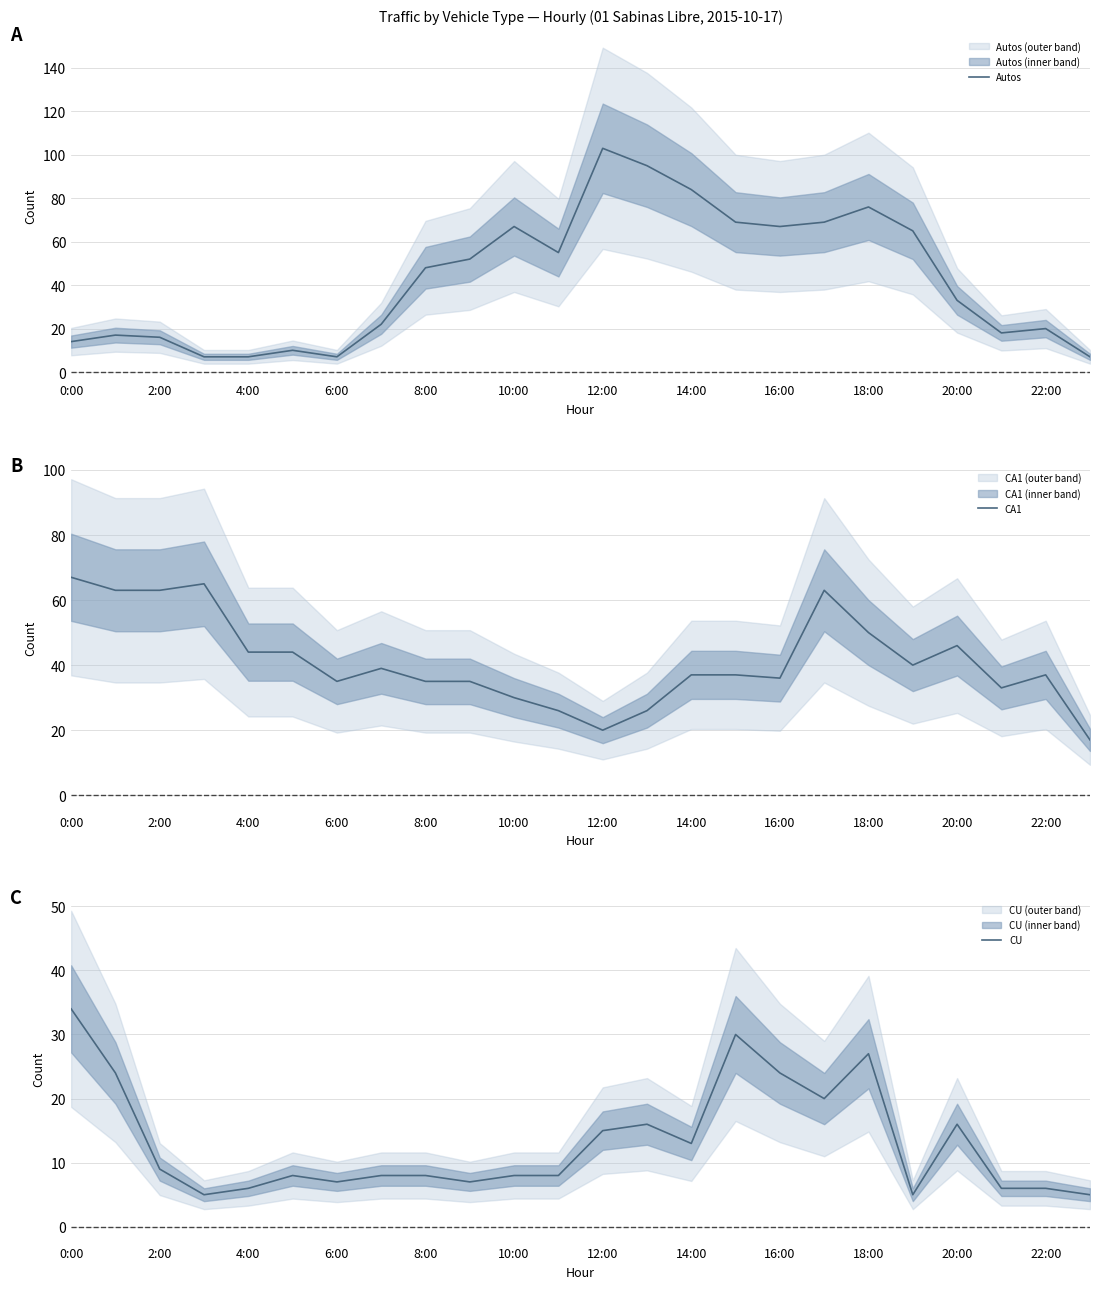

True or false: CU and CA1 cross at least once.

False